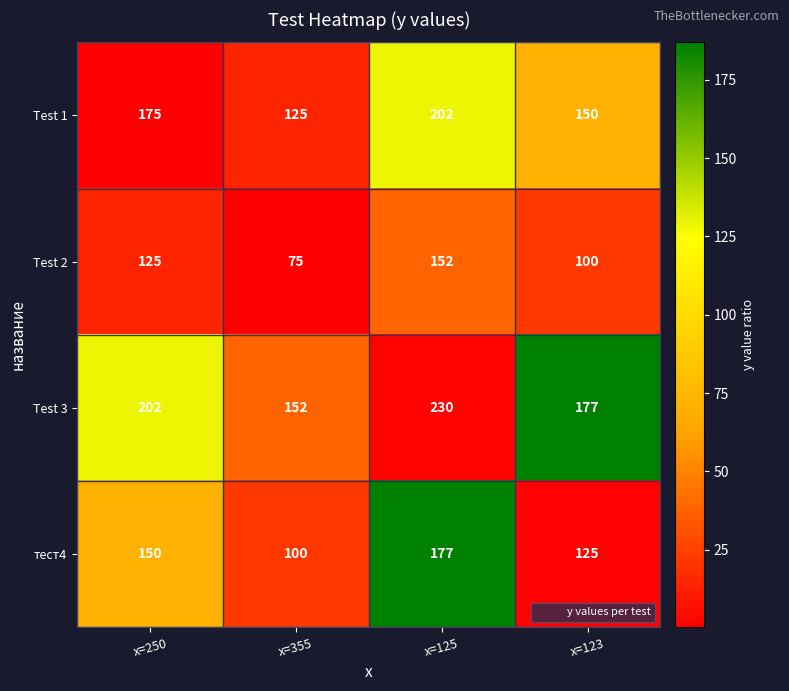

List the series in order of their peak value, lowest first.

Test 2, тест4, Test 1, Test 3